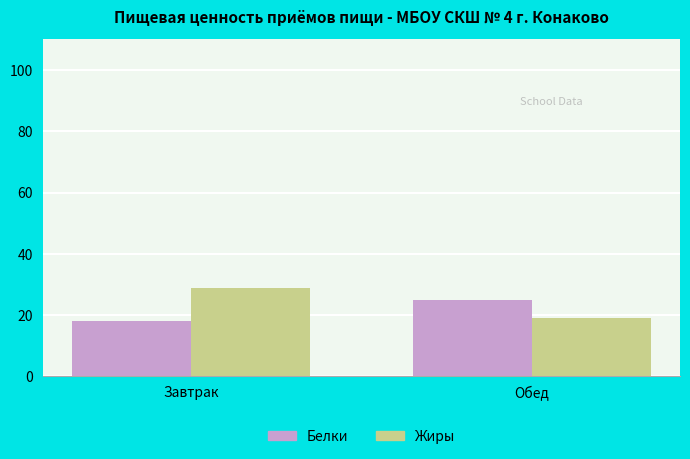

What is the label of the 2nd bar from the right?

Завтрак